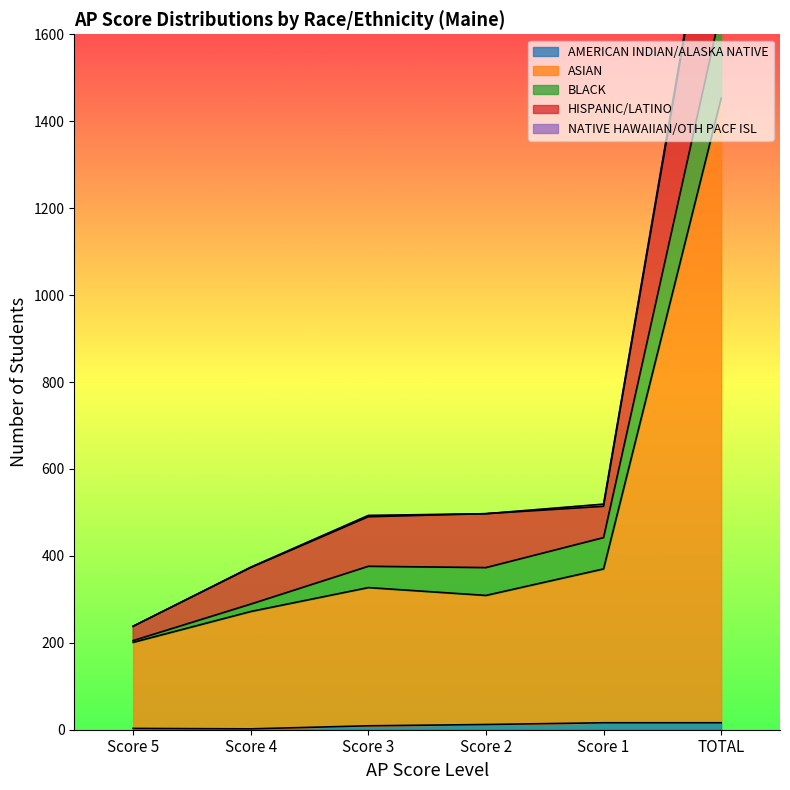

What is the spread (max minus min) of values at Score 2?

485